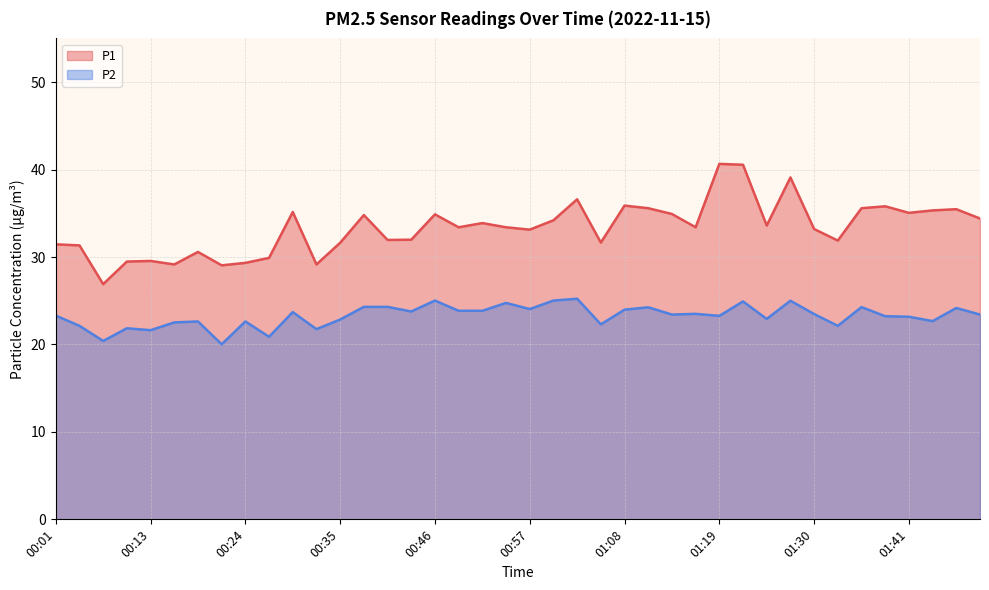

What is the difference between the maximum and second lowest values in the P2 series?

4.8